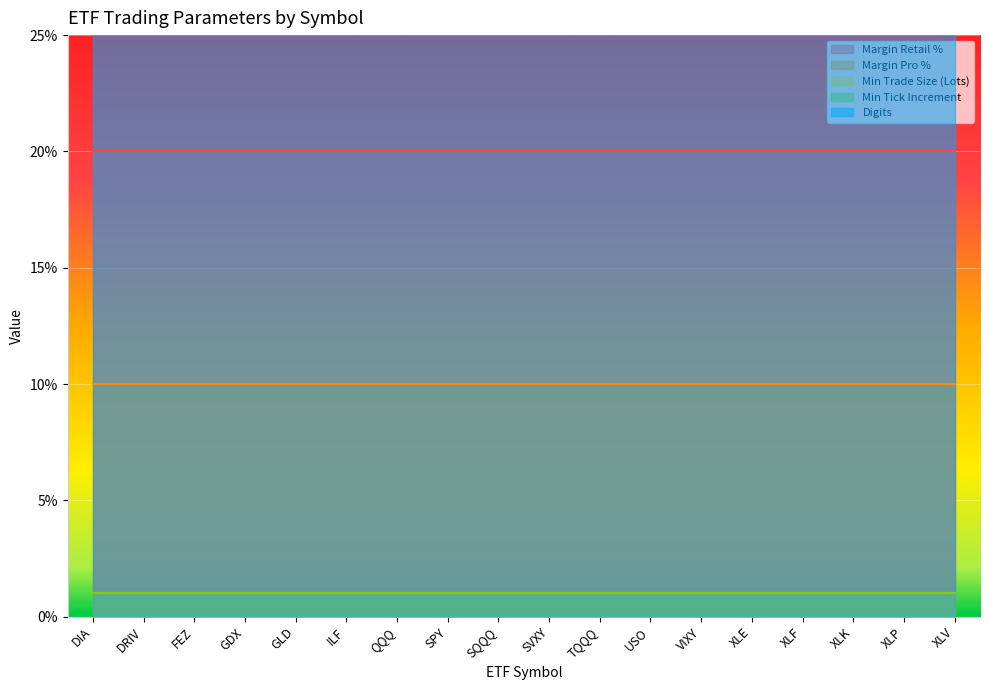

Rank the categories by Digits value from highest to lowest.

DIA, DRIV, FEZ, GDX, GLD, ILF, QQQ, SPY, SQQQ, SVXY, TQQQ, USO, VIXY, XLE, XLF, XLK, XLP, XLV